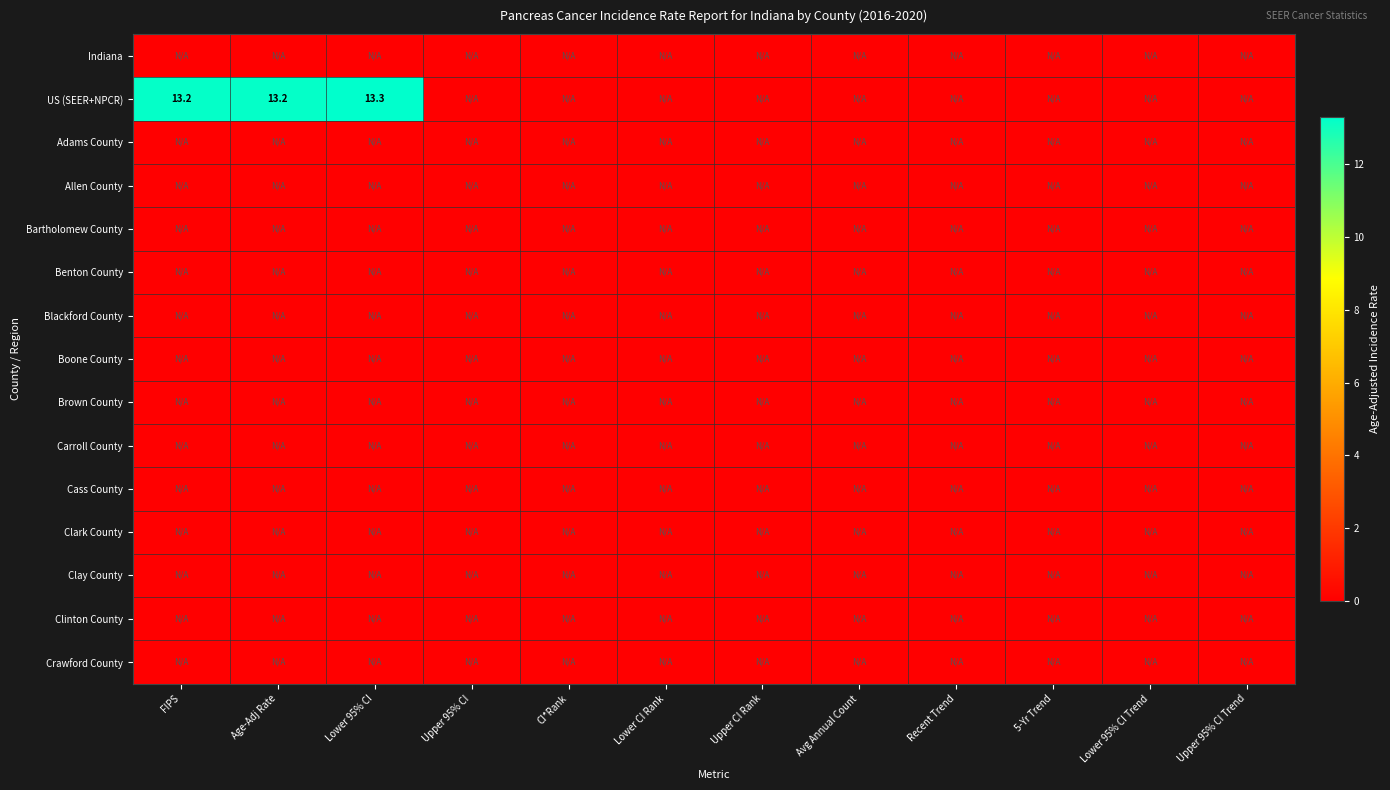

Between FIPS and Age-Adj Rate, which series saw the biggest shift?

Indiana